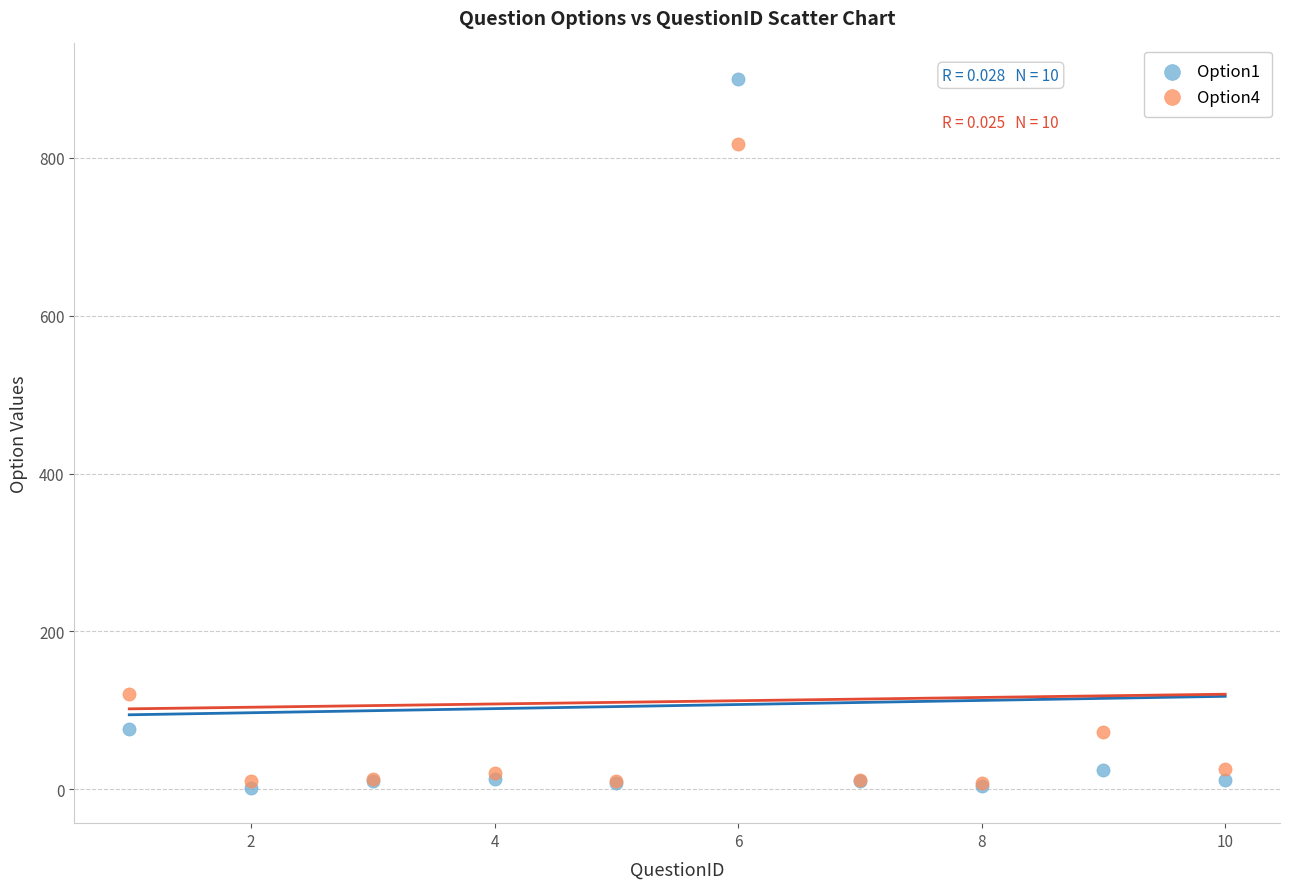

Across all series, what Y value is closest to 451?

121